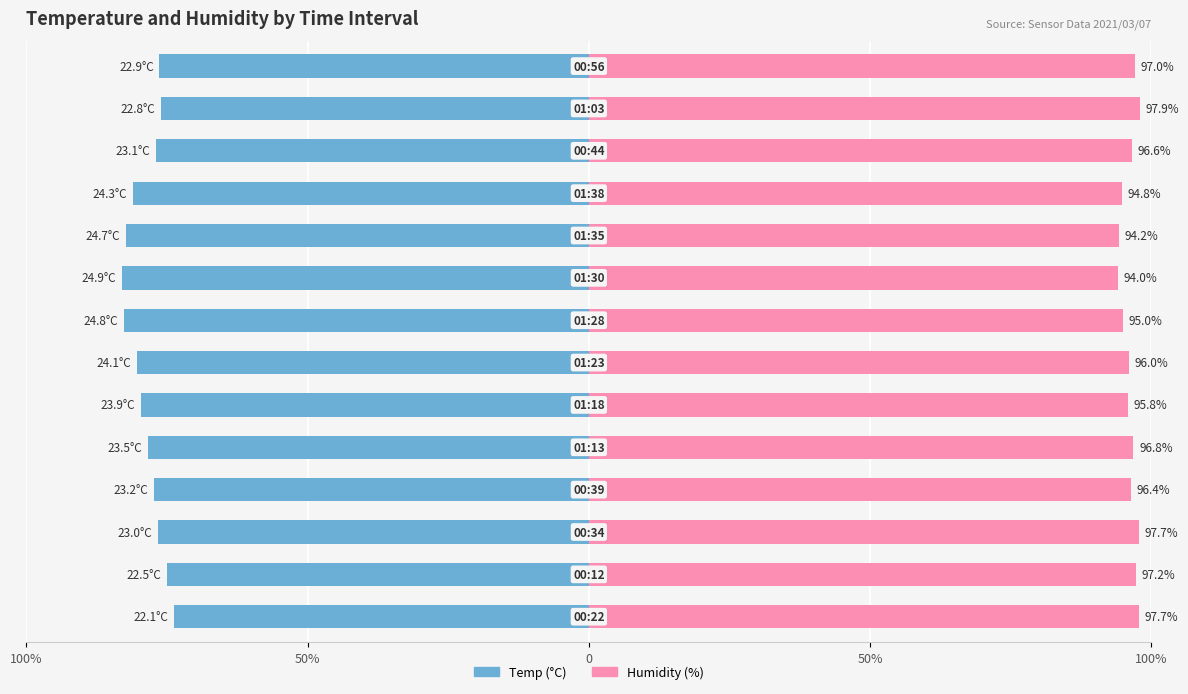

What is the value of the Humidity bar at the 9th from the left?

94.0